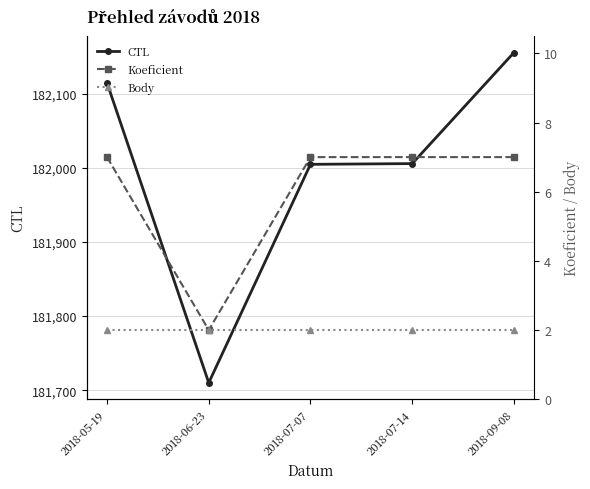

Which label corresponds to the smallest value in the chart?

2018-06-23